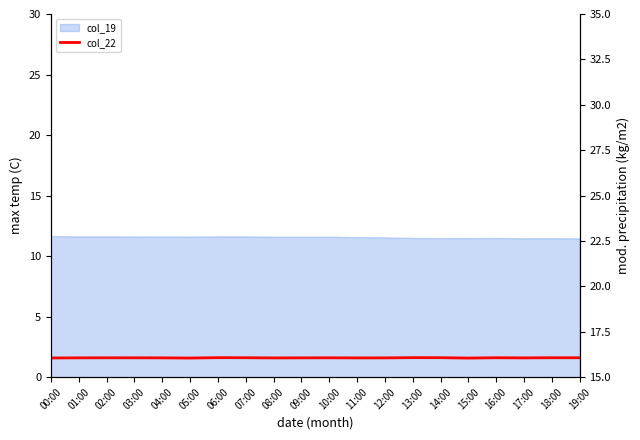

The value at 10:00 is 16.1. True or false?

True